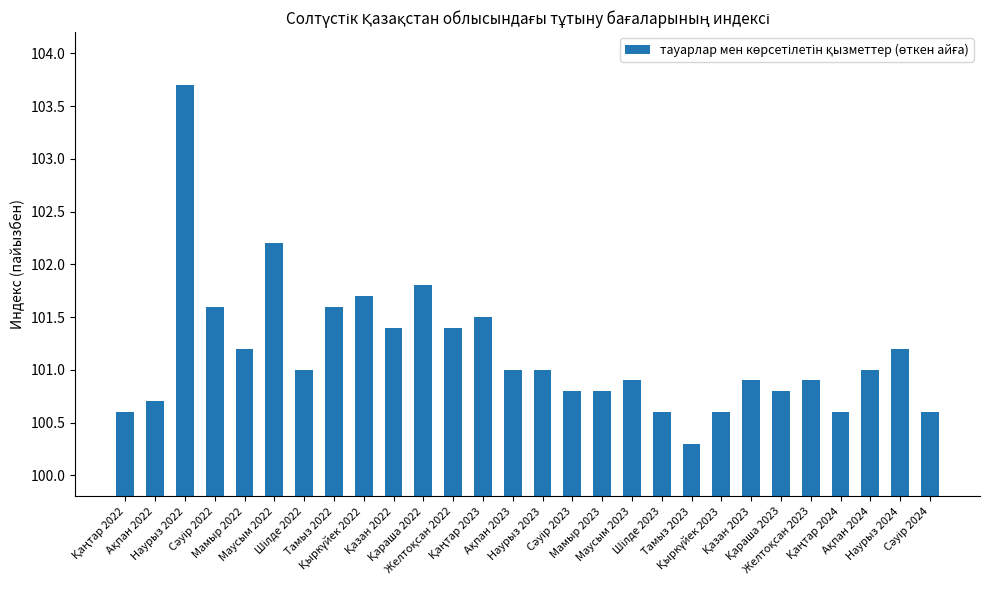

What is the difference between the second highest and minimum values?

1.9